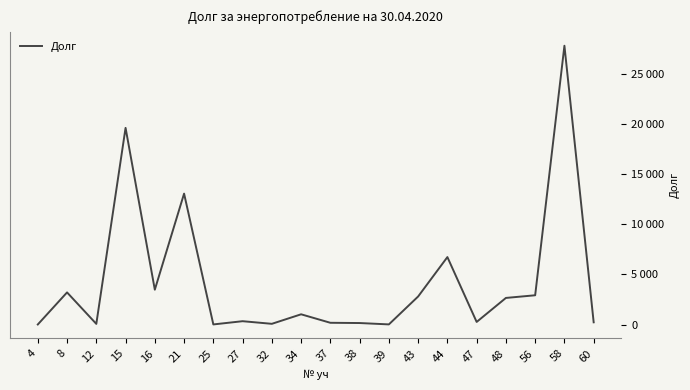

What is the maximum value shown in the chart?

27844.7